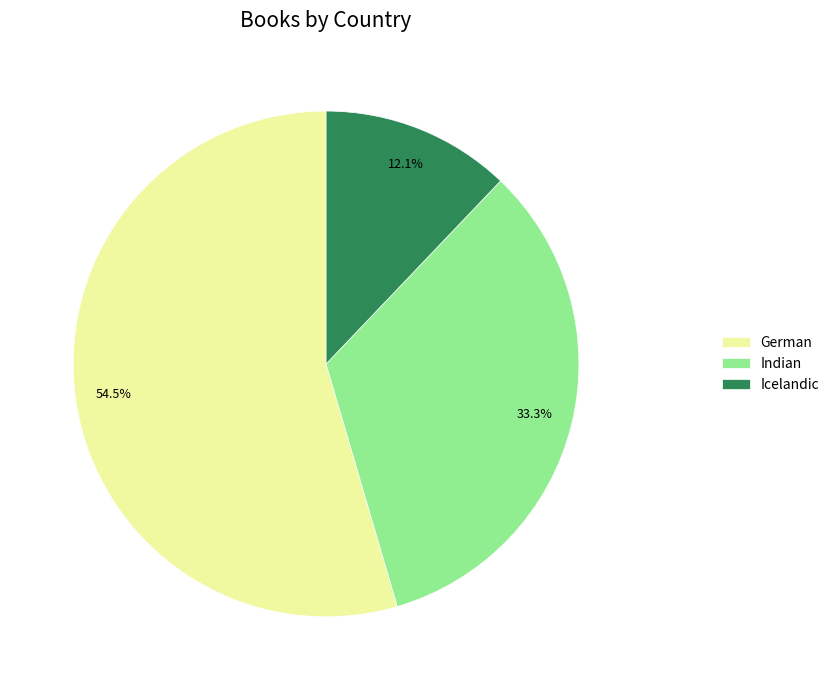

How many segments does this pie chart have?

3